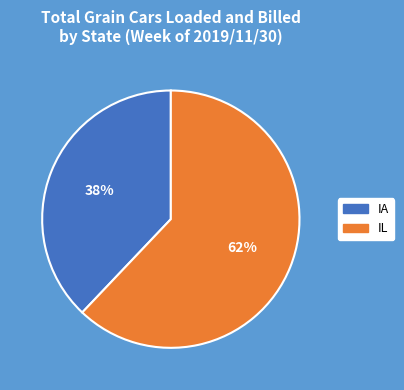

Which category accounts for the majority?

IL